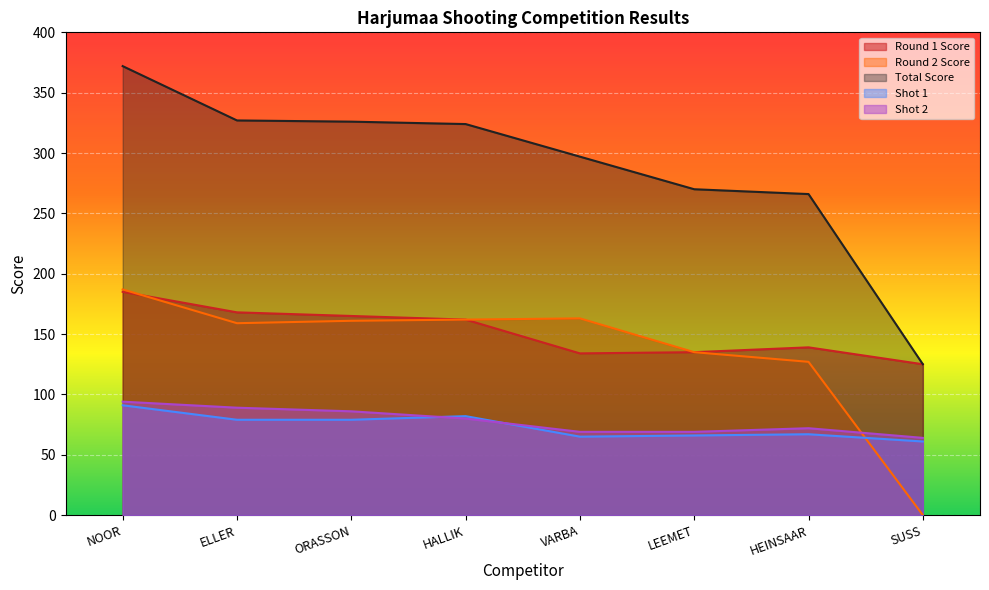

Does the chart display data point markers on the line(s)?

No